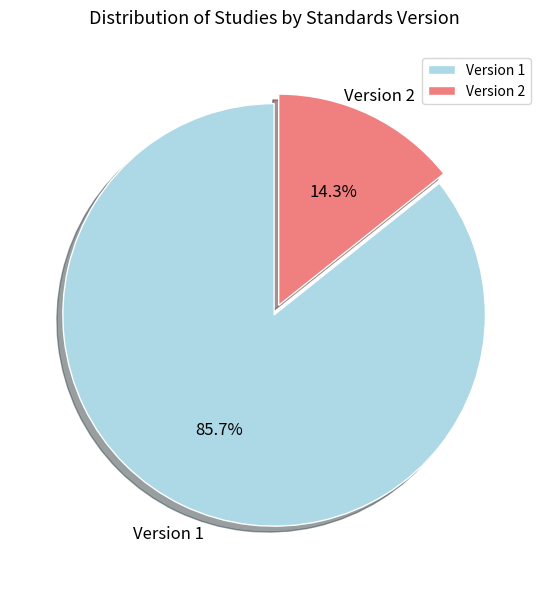

What is the largest slice in the pie chart?

Version 1